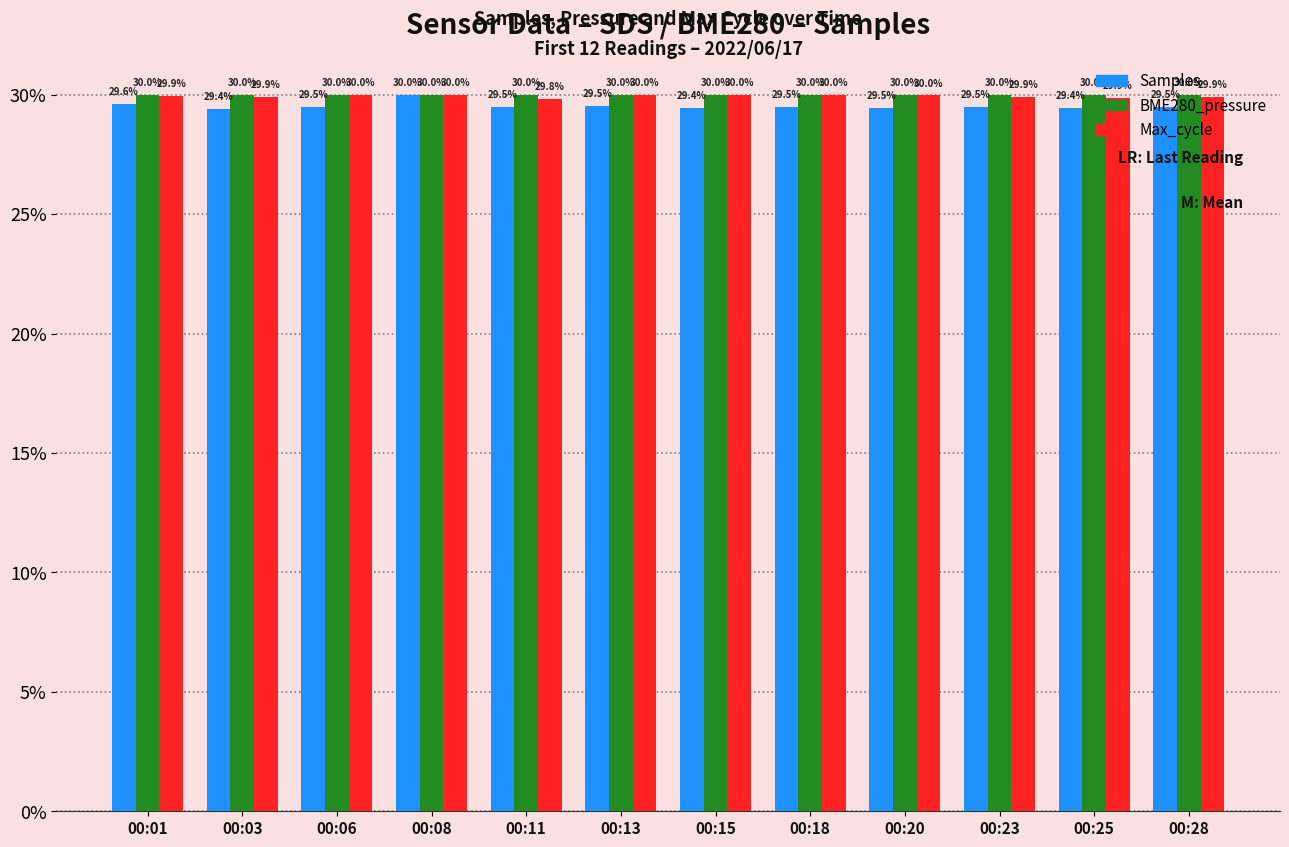

Are the bars grouped side by side (vs. stacked)?

Yes